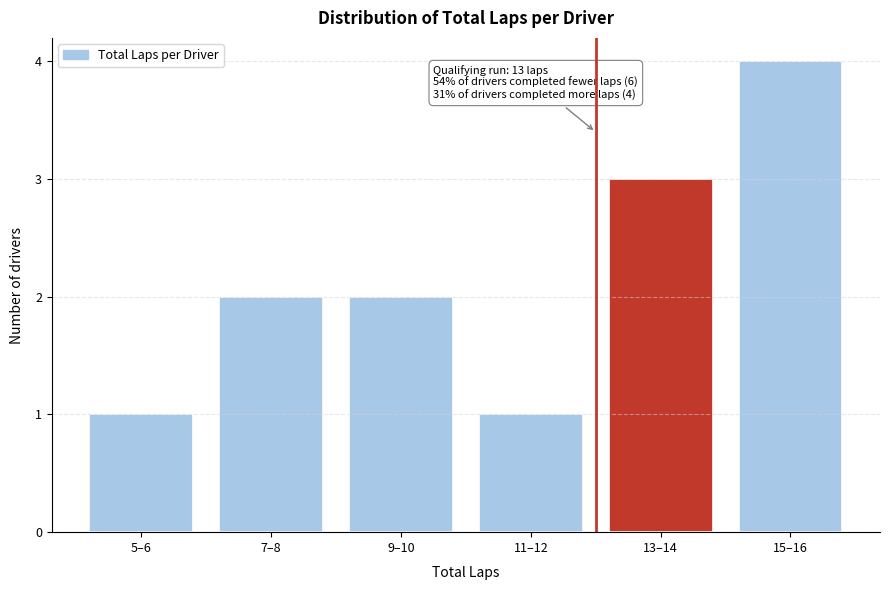

Reading right to left, list all the values displayed in this chart.

15–16=4	13–14=3	11–12=1	9–10=2	7–8=2	5–6=1